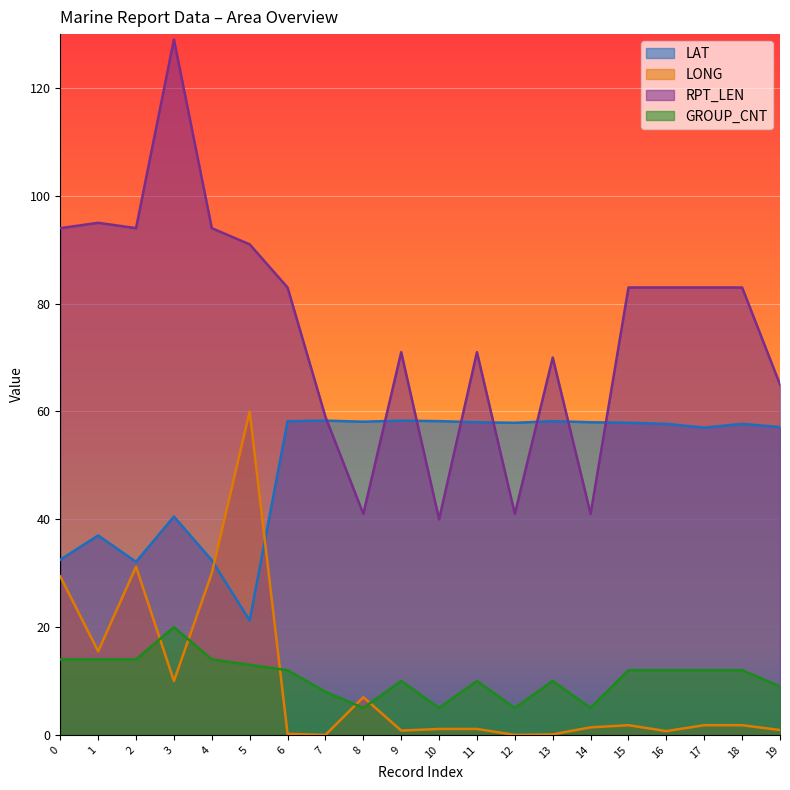

What is the value of the LONG point at the 16th from the left?

1.8